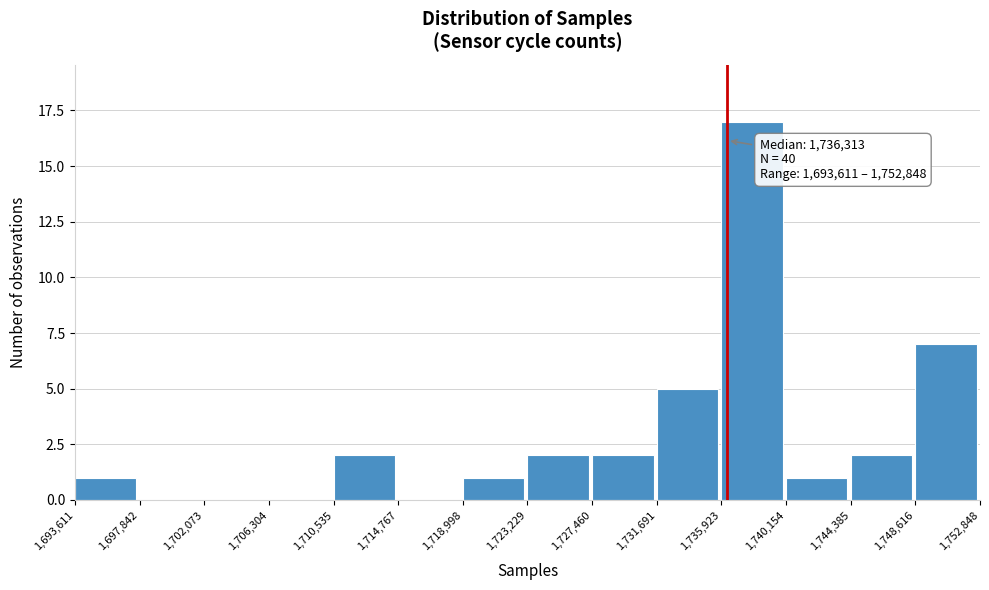

Over which range of the x-axis is the bar tallest?

1,735,923 to 1,740,154